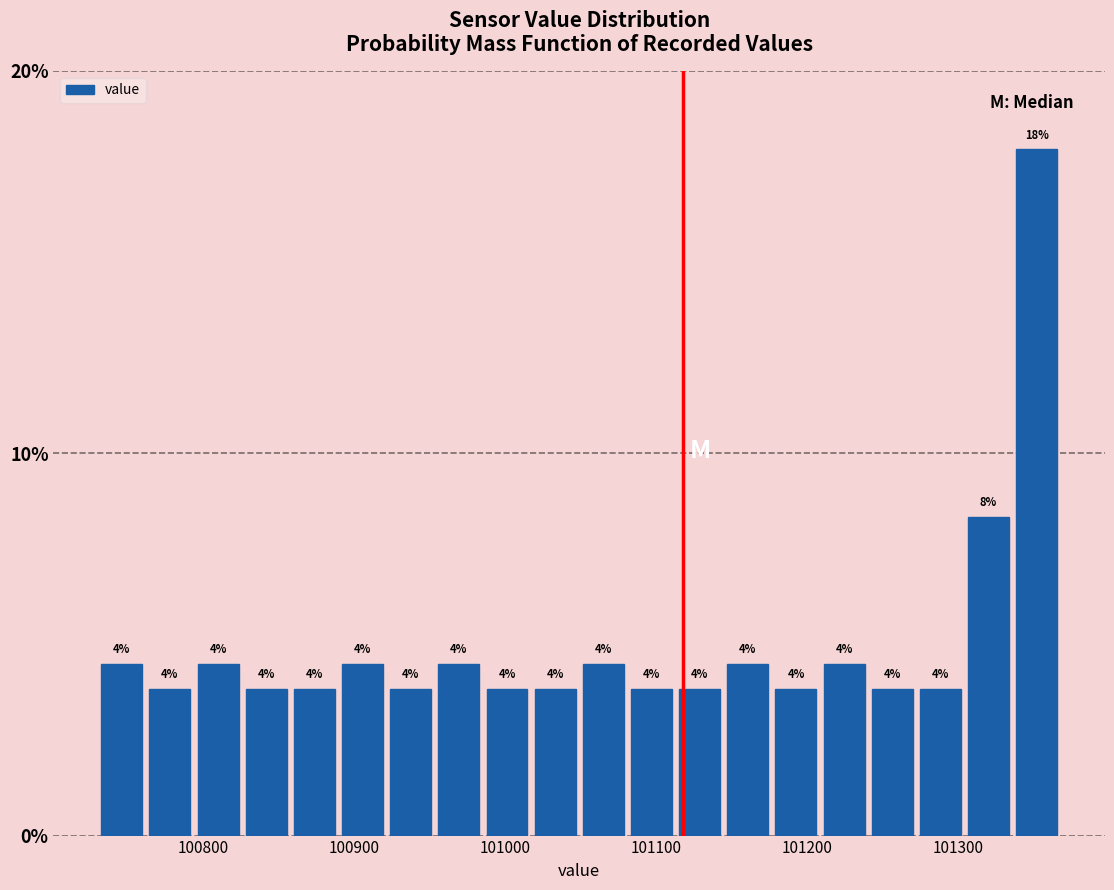

Read against the x-axis, roughly where is the centre of the tallest bar?

101350